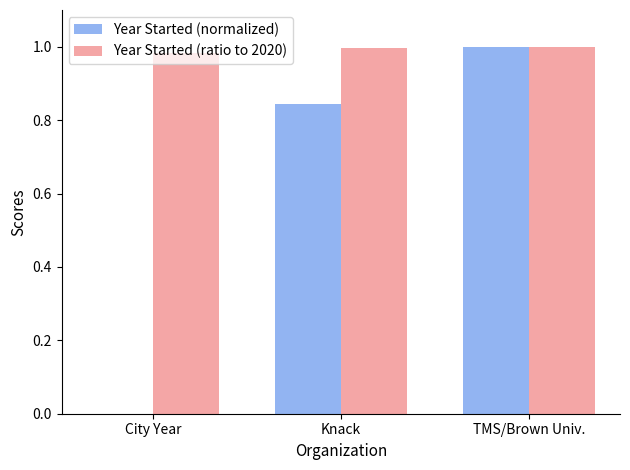

What is the total value across all series at TMS/Brown Univ.?

2.0